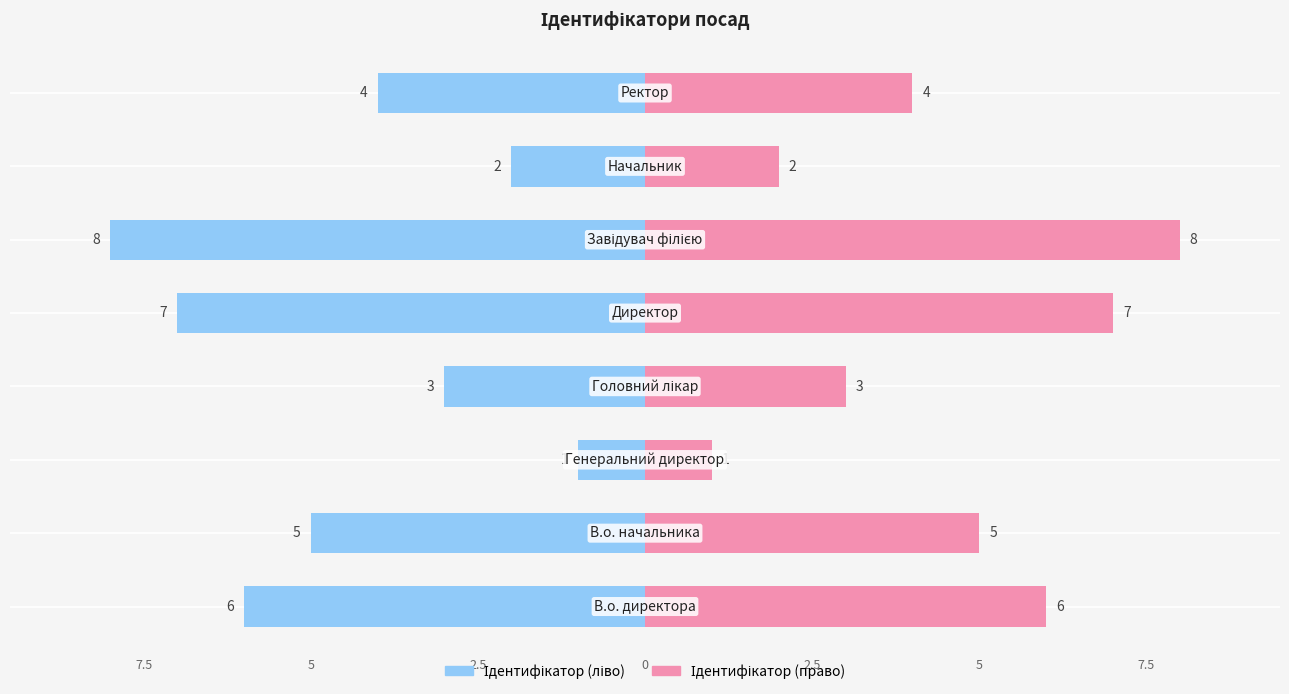

What is the value of the Ідентифікатор (right) bar at the 4th from the left?

3